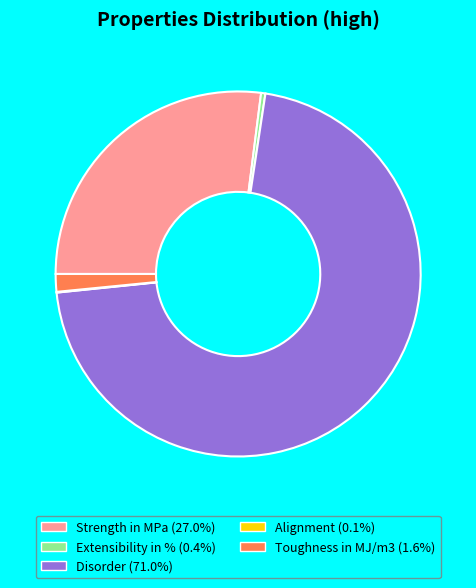

Is there any slice that represents more than half of the pie?

Yes